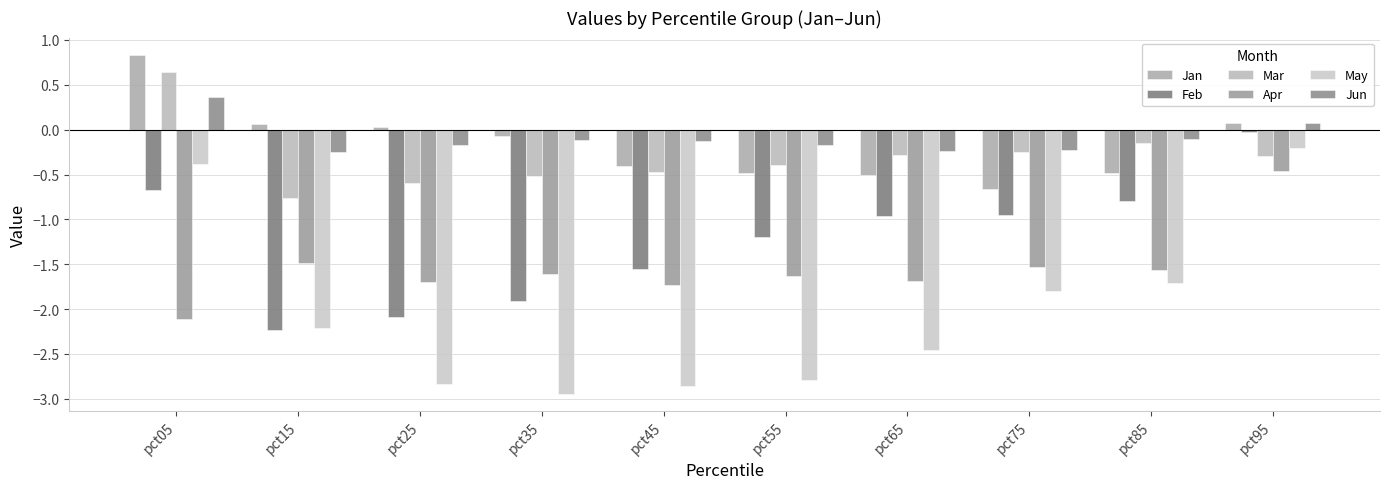

List the series in order of their peak value, highest first.

Jan, Mar, Jun, Feb, May, Apr